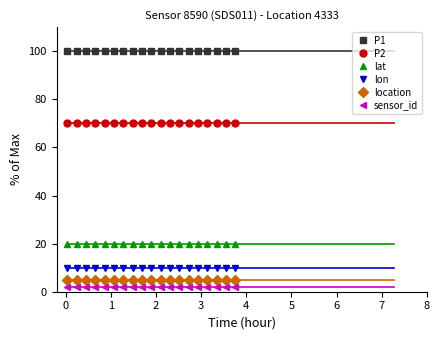

What is the maximum value shown in the chart?

100